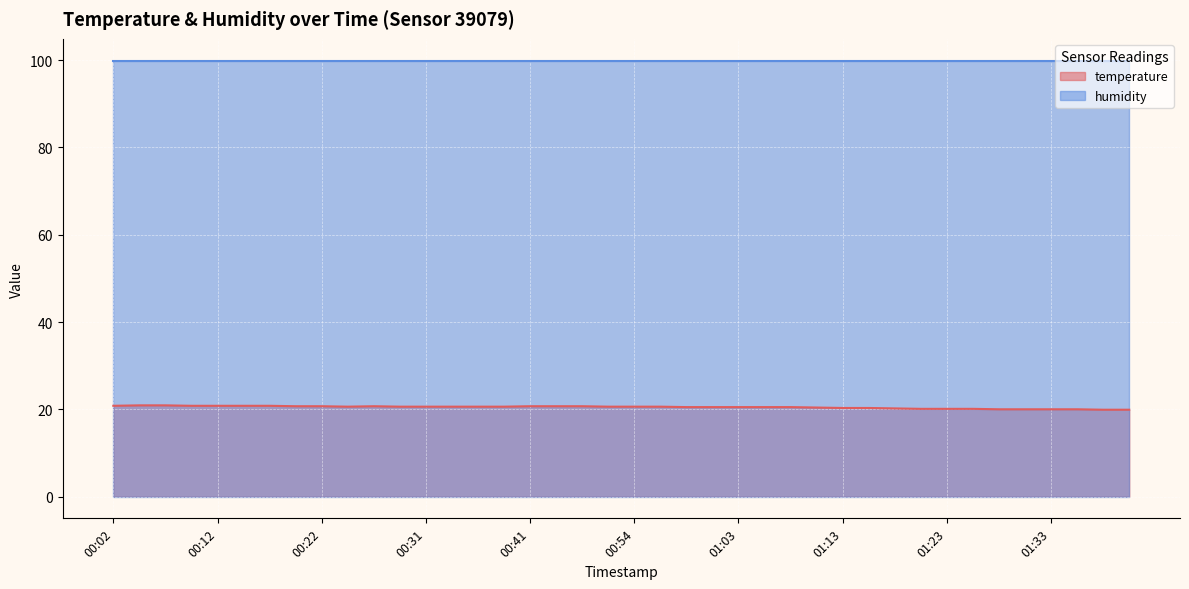

What is the difference between the maximum and minimum values?

1.0